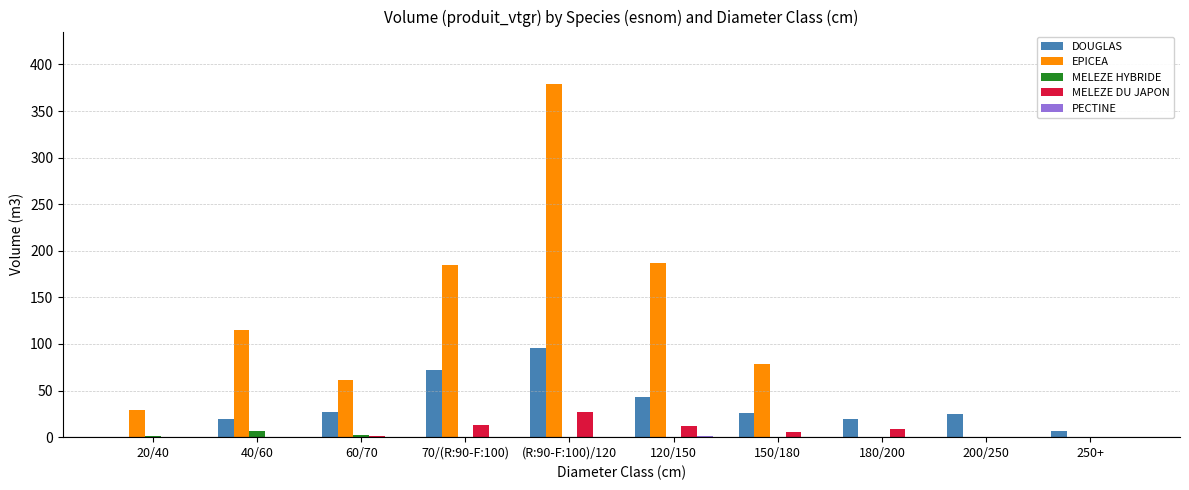

Between 60/70 and 120/150, which series saw the biggest shift?

EPICEA